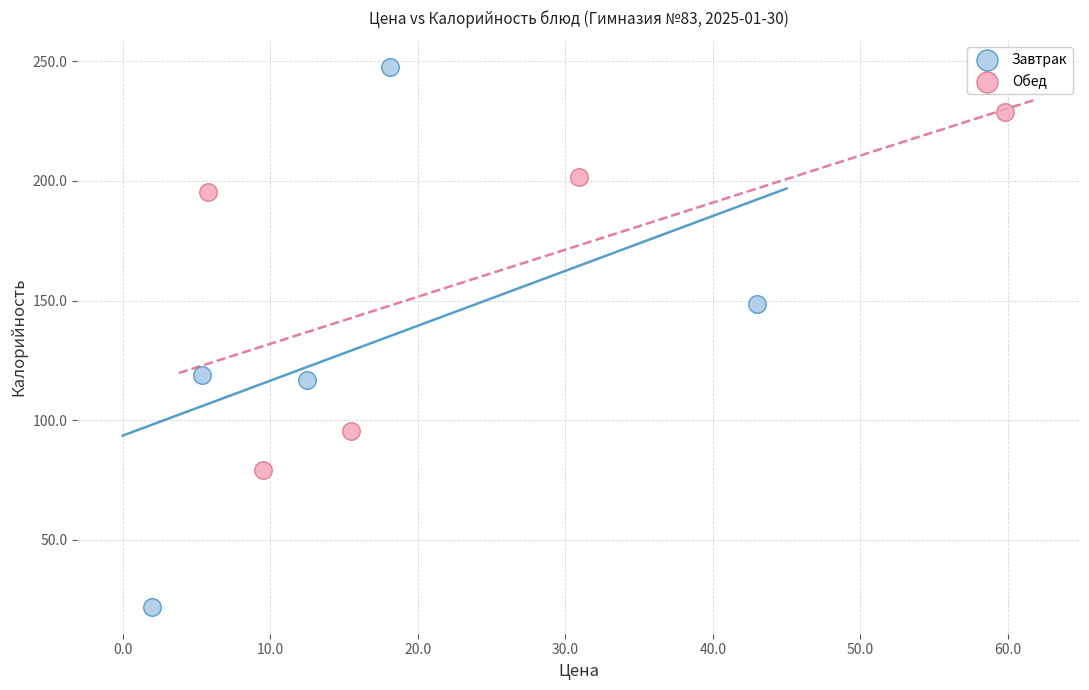

Which series has the widest spread of Y values?

Завтрак